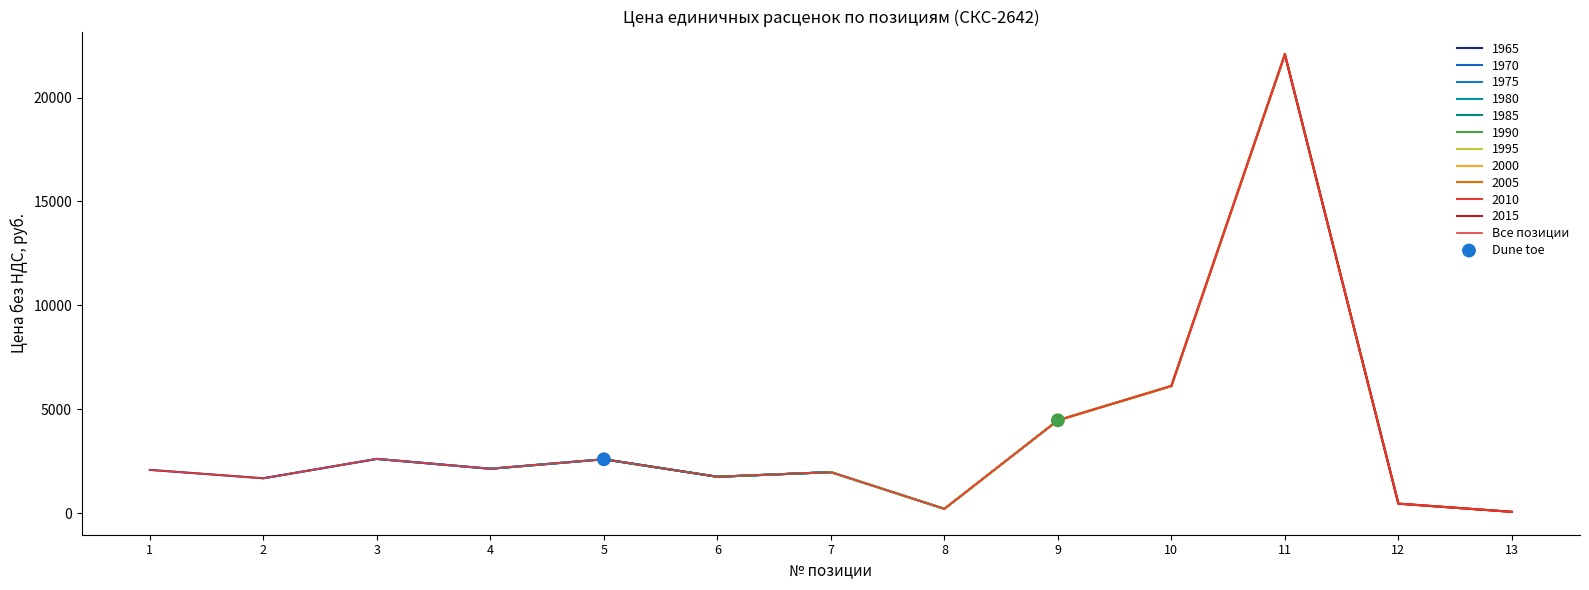

Approximately how many times larger is the value at 6 compared to 5?

0.7